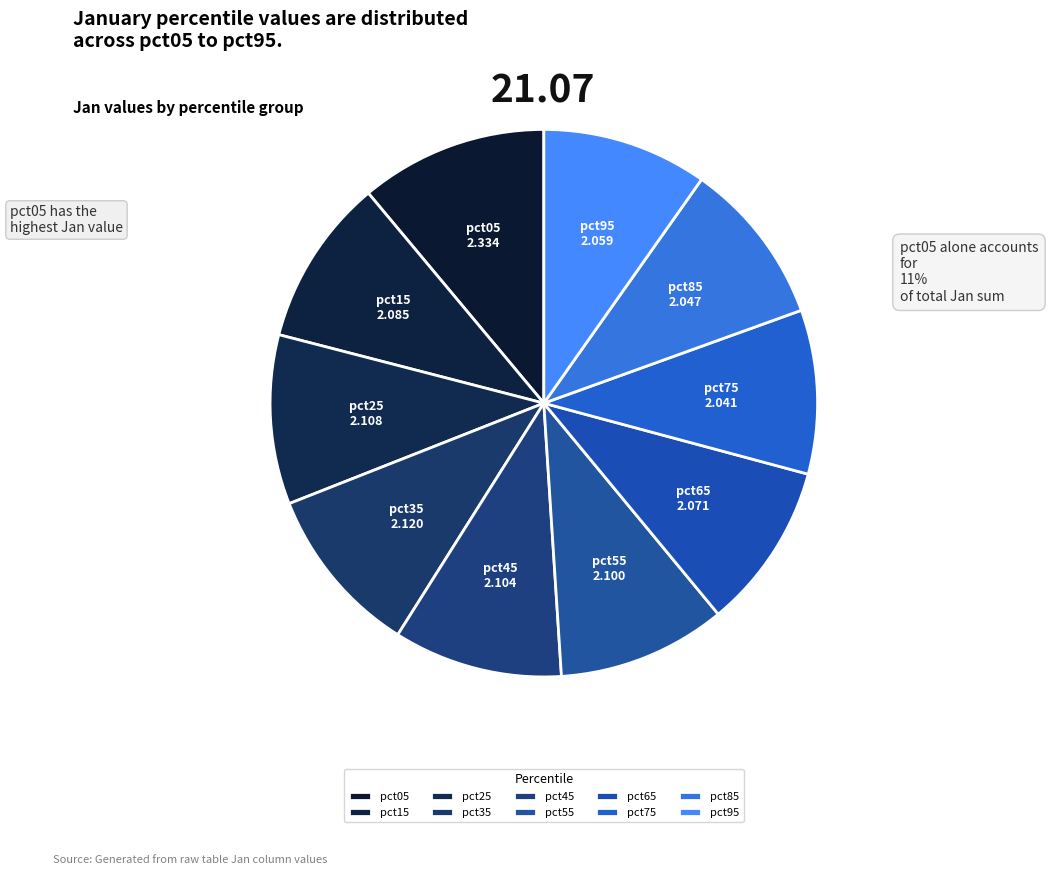

Is there any slice that represents more than half of the pie?

No